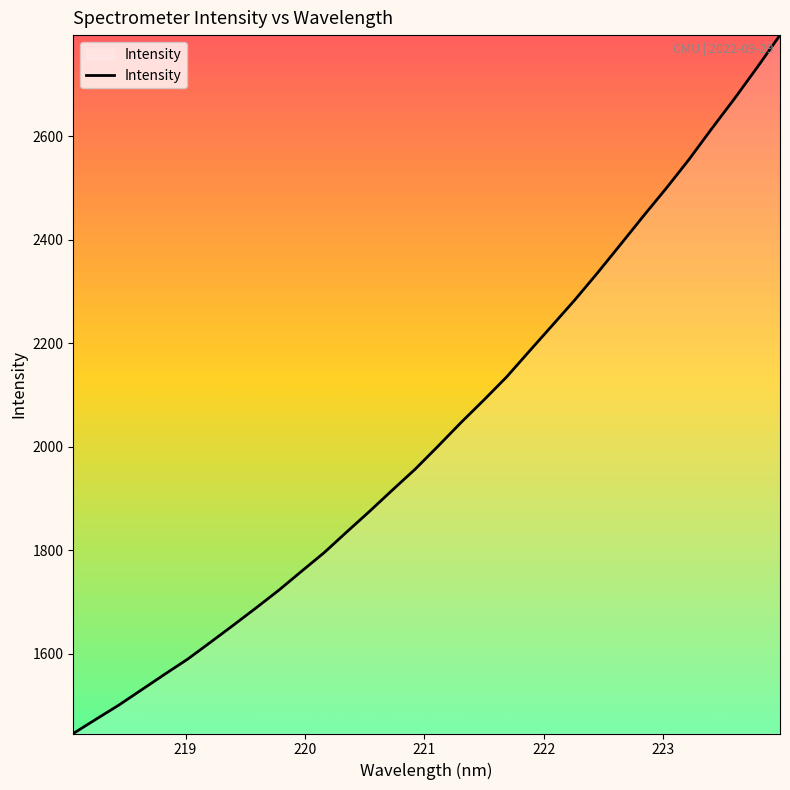

What is the smallest value displayed?

1445.3